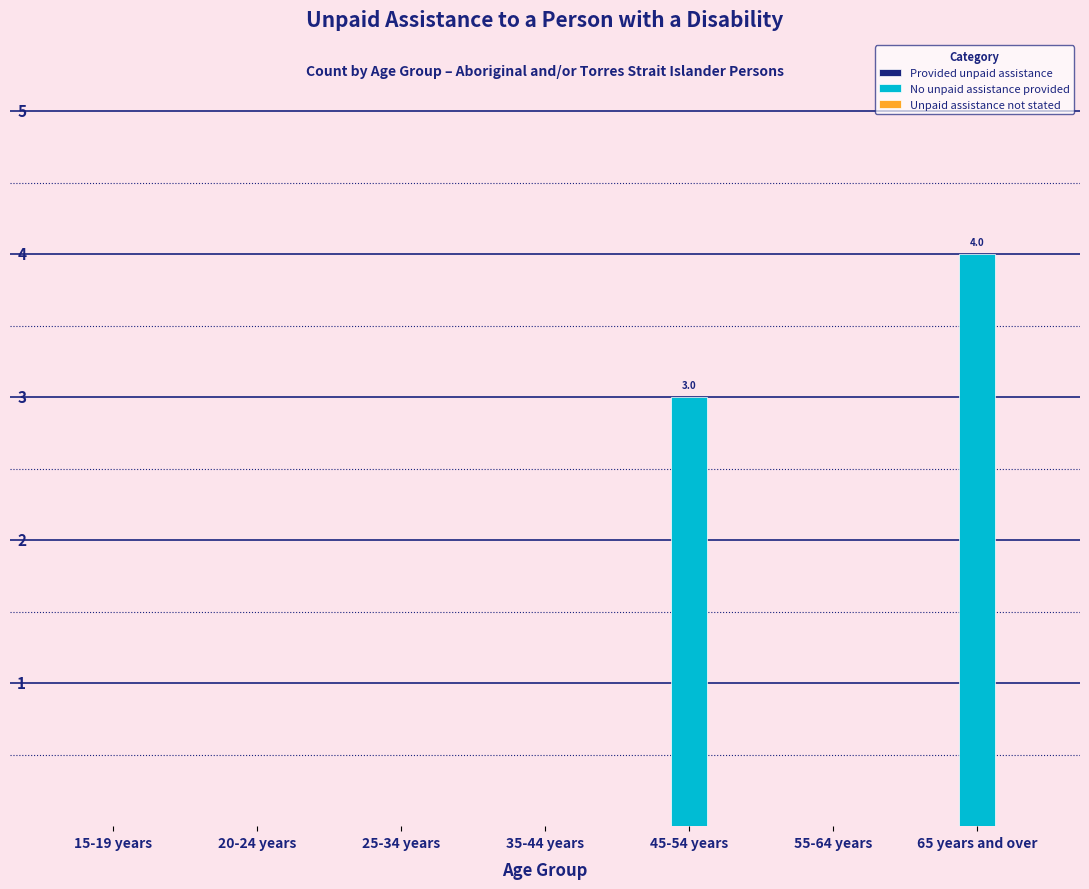

Reading left to right, what are all the values shown in this chart?

15-19 years=0	20-24 years=0	25-34 years=0	35-44 years=0	45-54 years=3	55-64 years=0	65 years and over=4